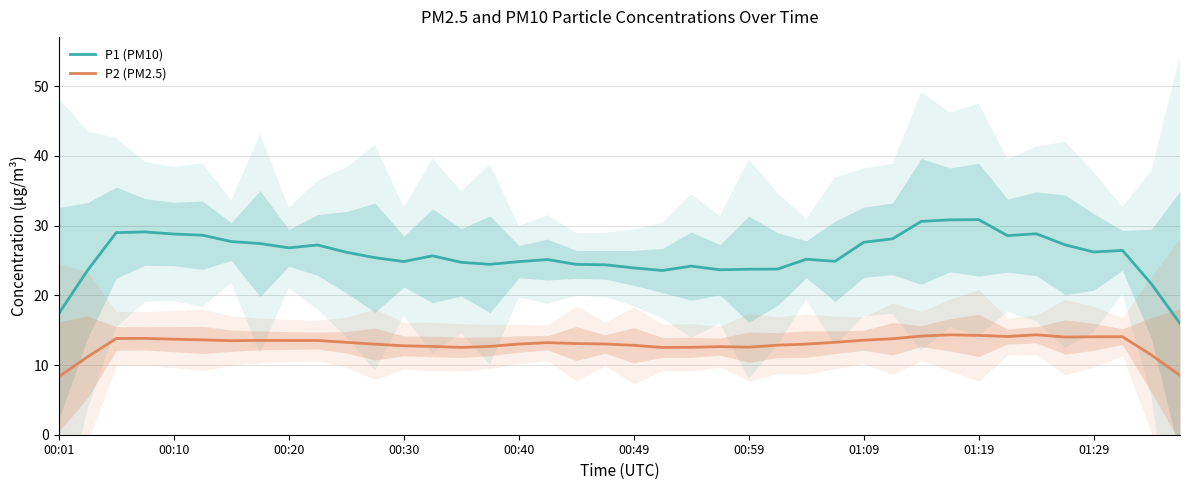

What are all the series names shown in the legend?

P1 (PM10), P2 (PM2.5)